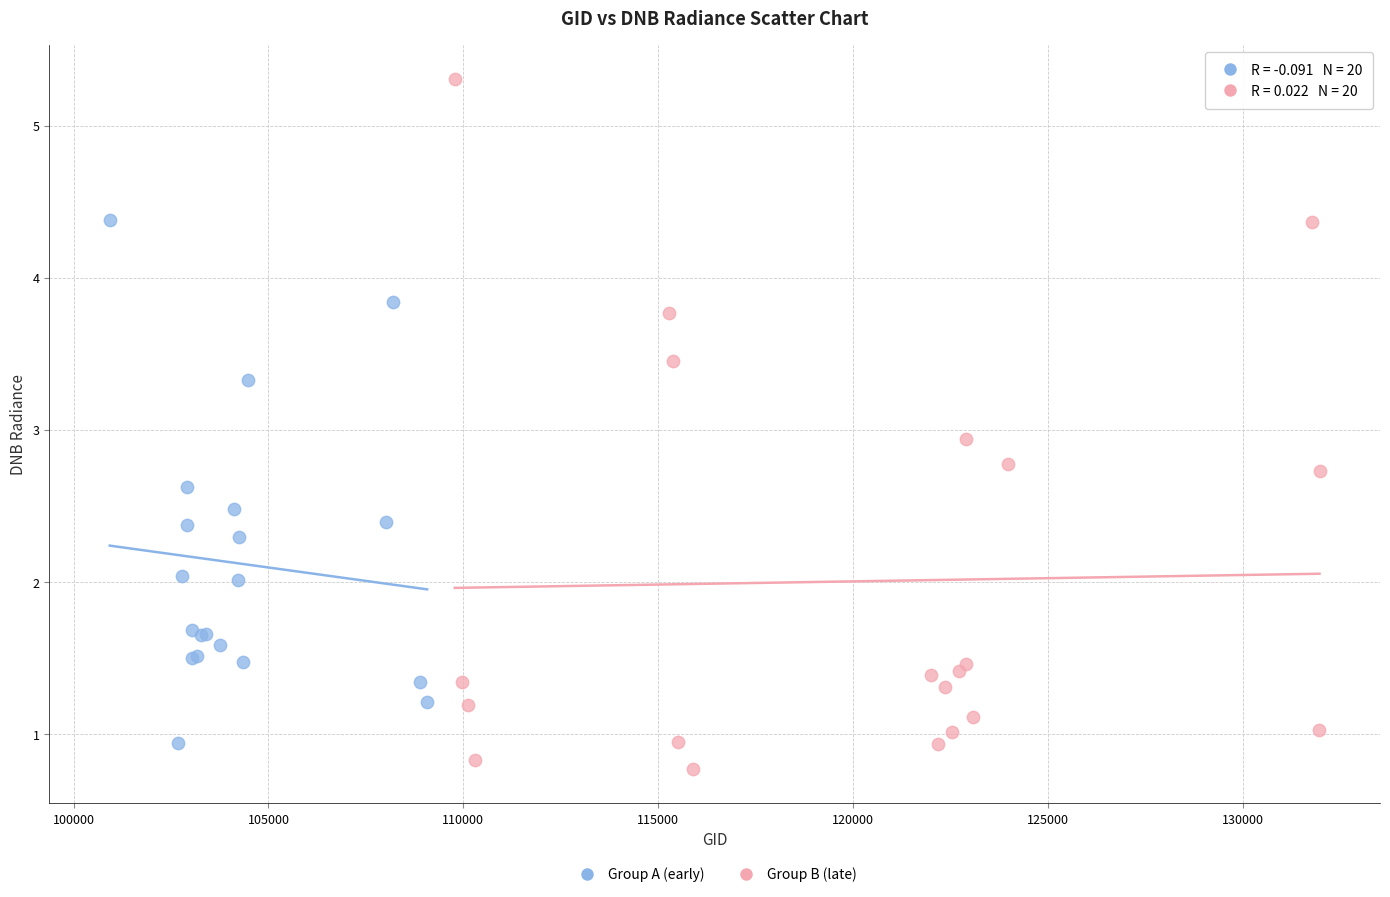

Which series reaches the maximum Y coordinate?

Group B (late)